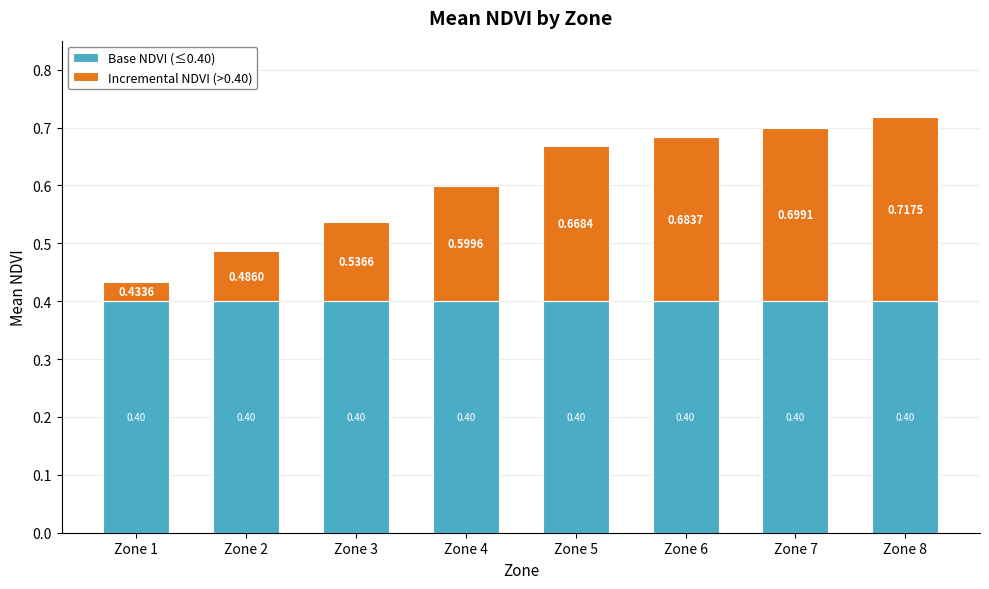

What is the sum of the Base NDVI (≤0.40) values at Zone 5 and Zone 7?

0.8